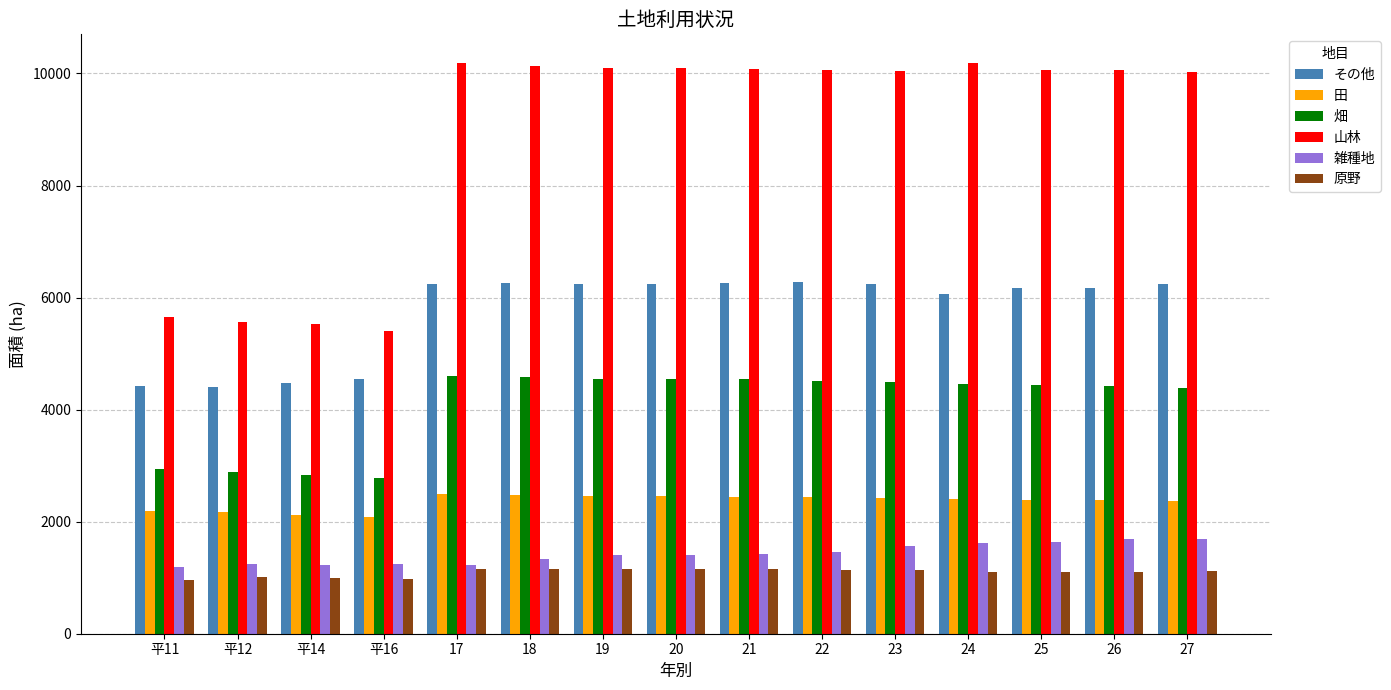

What is the maximum value shown in the chart?

10188.6